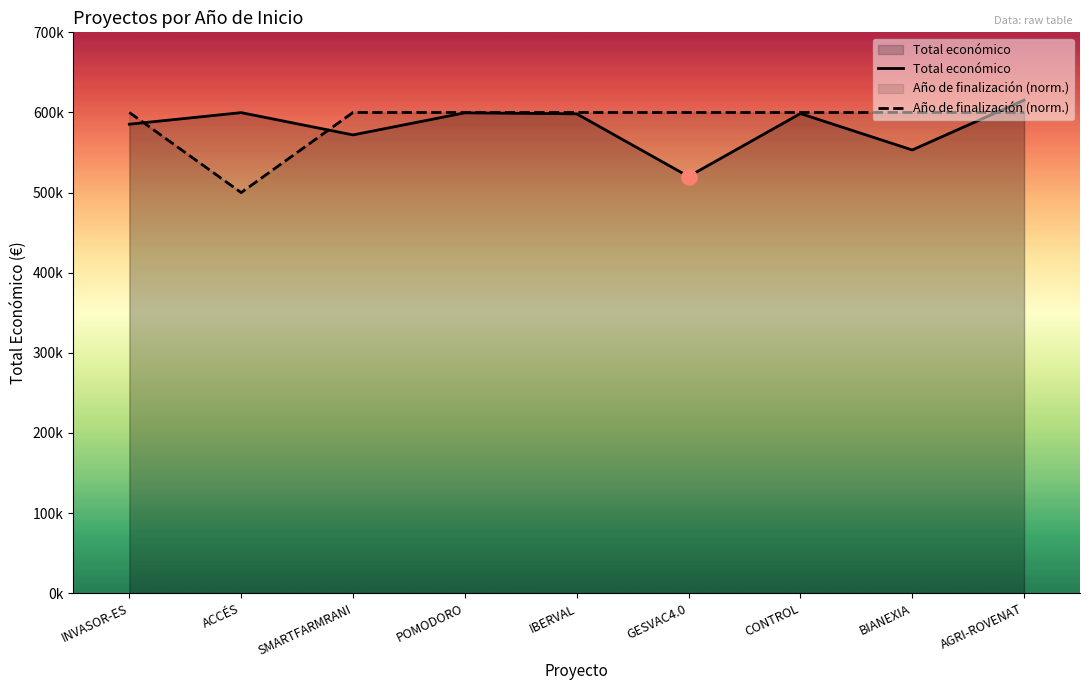

At how many categories does at least one series exceed 584568?

9